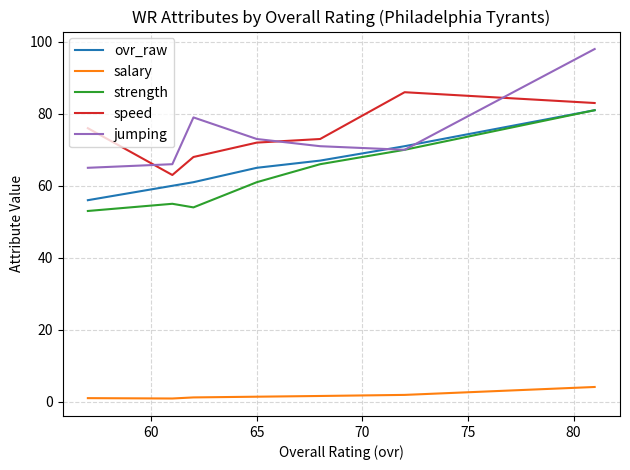

List the series in order of their peak value, lowest first.

salary, ovr_raw, strength, speed, jumping